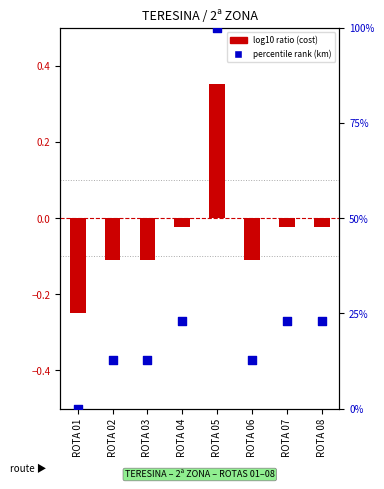

Which series has the widest spread of Y values?

percentile rank (km)